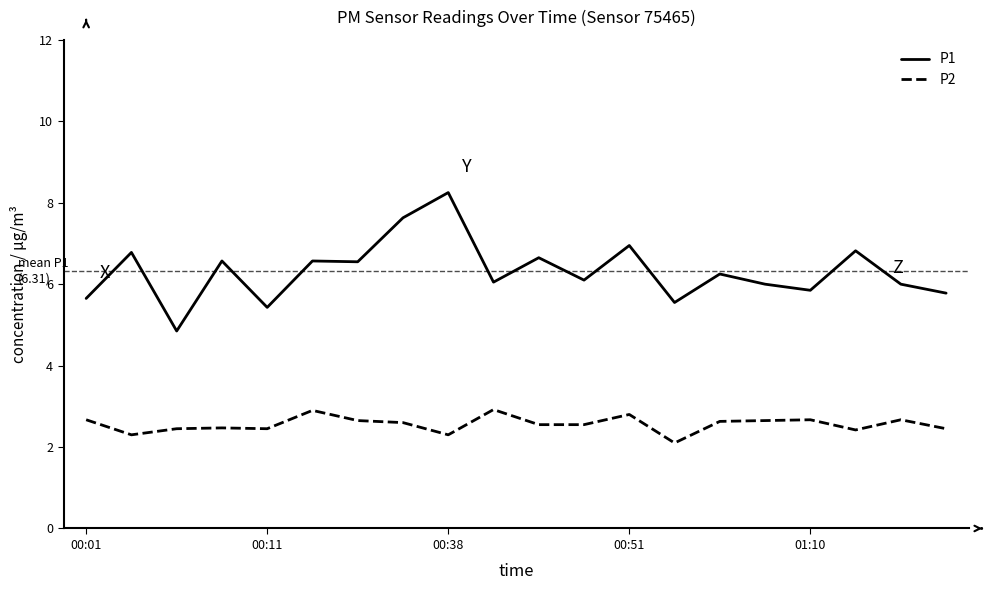

List the series in order of their peak value, lowest first.

P2, P1